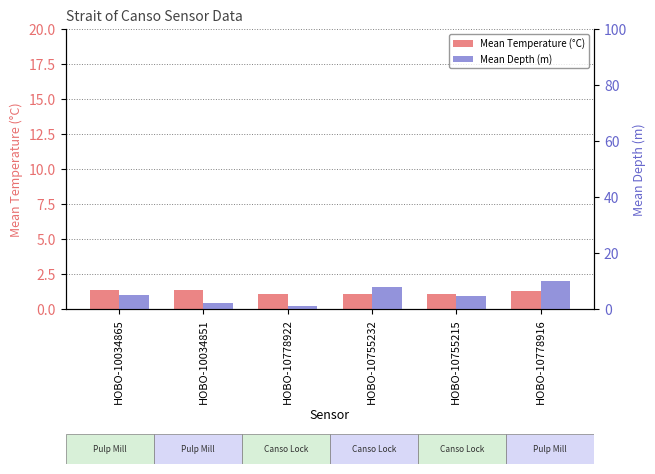

Which label corresponds to the smallest value in the chart?

HOBO-10778922